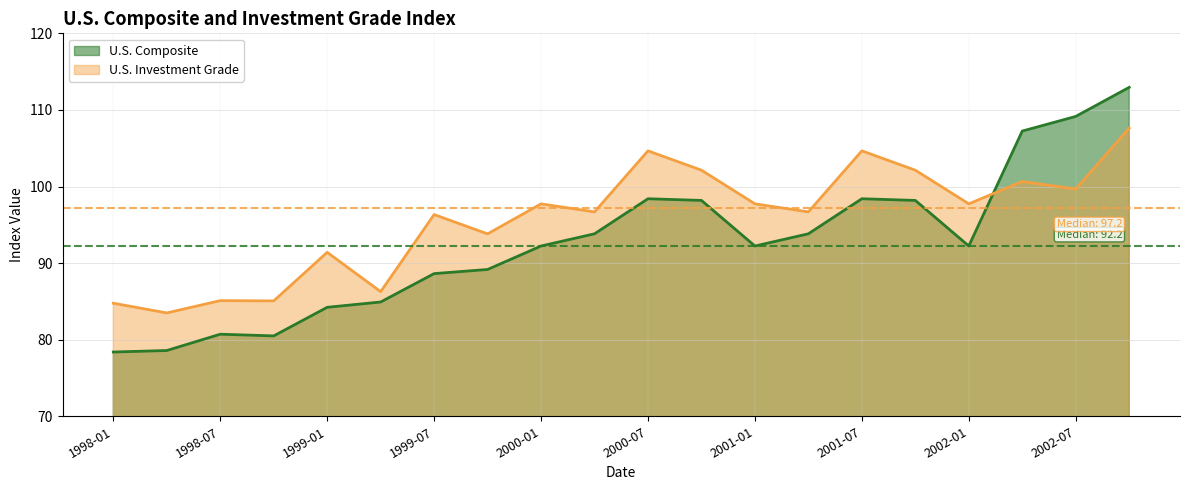

True or false: U.S. Investment Grade and U.S. Composite cross at least once.

True